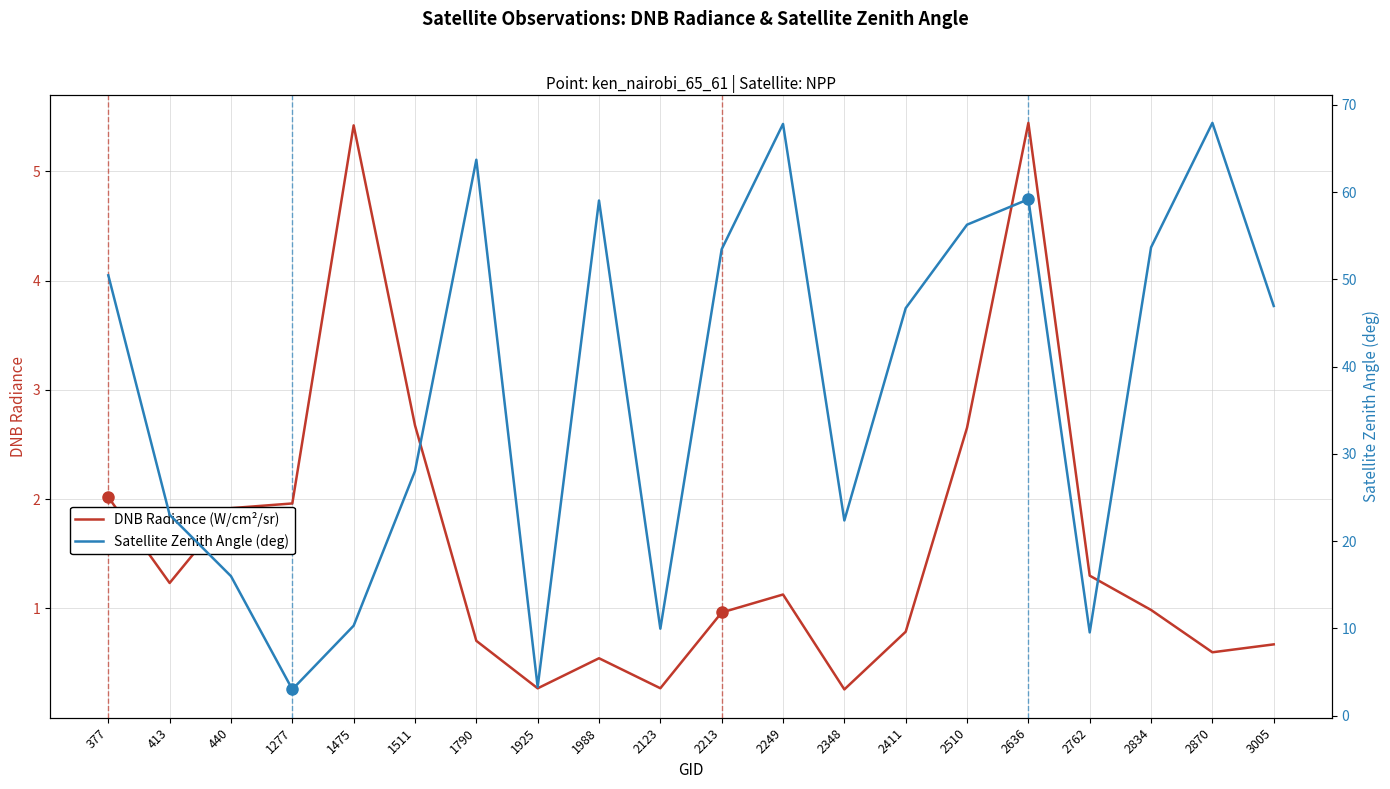

Rank the categories by Satellite Zenith Angle (deg) value from lowest to highest.

1277, 1925, 2762, 2123, 1475, 440, 2348, 413, 1511, 2411, 3005, 377, 2213, 2834, 2510, 1988, 2636, 1790, 2249, 2870